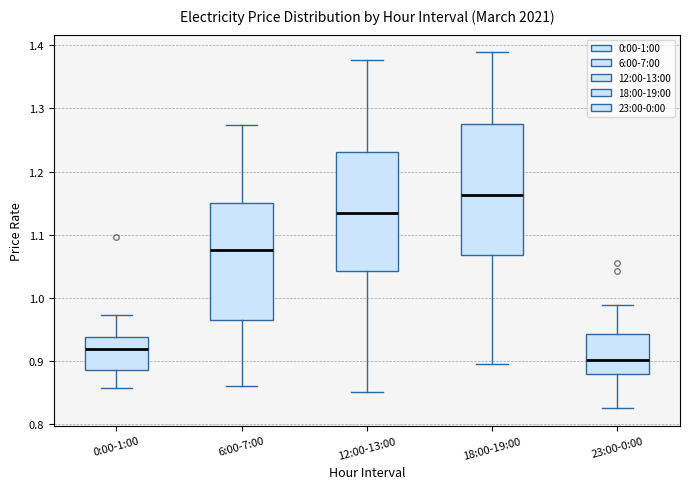

Where does the median line of the box for 18:00-19:00 sit on the y-axis? The values are not printed on the chart, so give them approximately, as read against the axis.

1.16